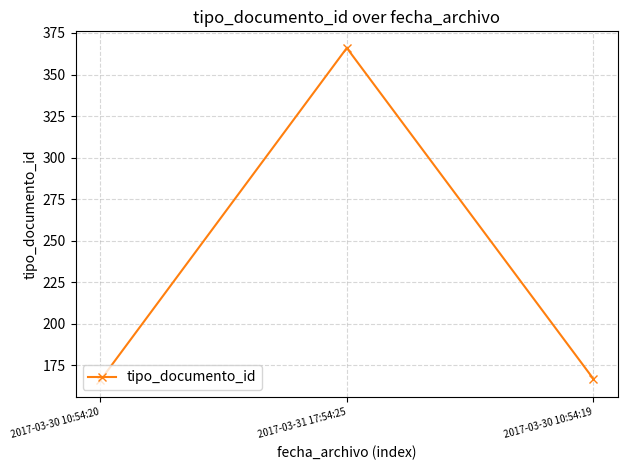

Does the chart have visible grid lines?

Yes